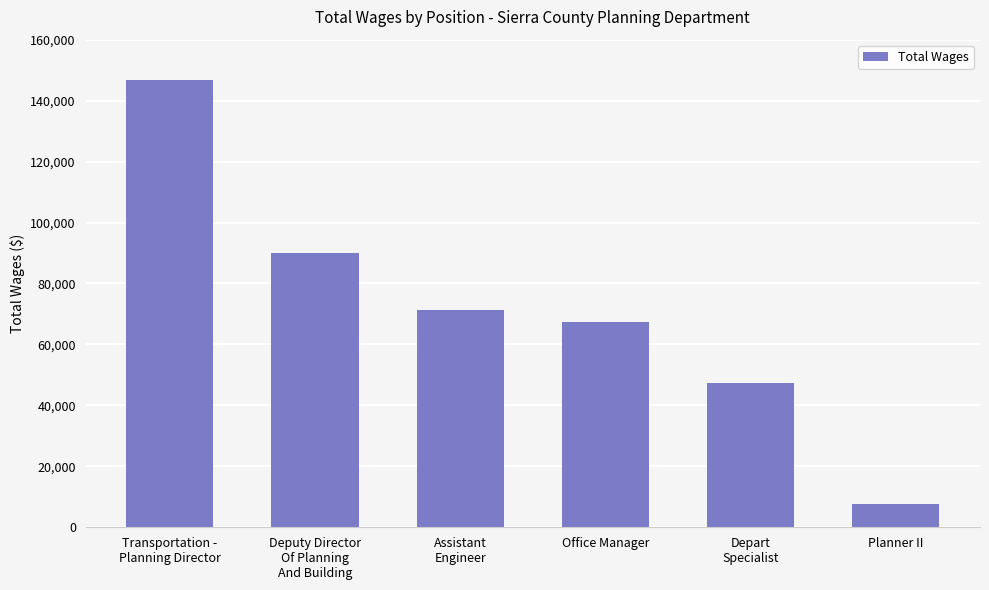

List the labels in order of value, largest first.

Transportation -
Planning Director, Deputy Director
Of Planning
And Building, Assistant
Engineer, Office Manager, Depart
Specialist, Planner II